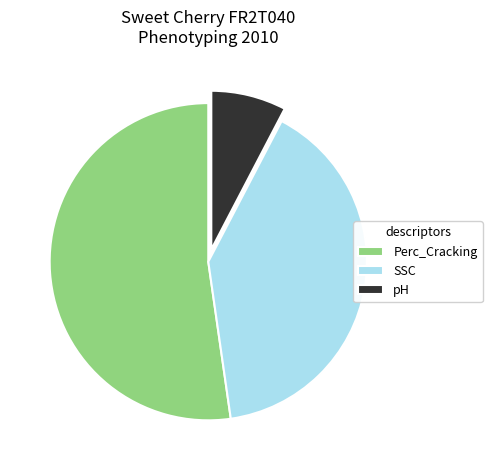

True or false: pH accounts for 8% of the total.

True